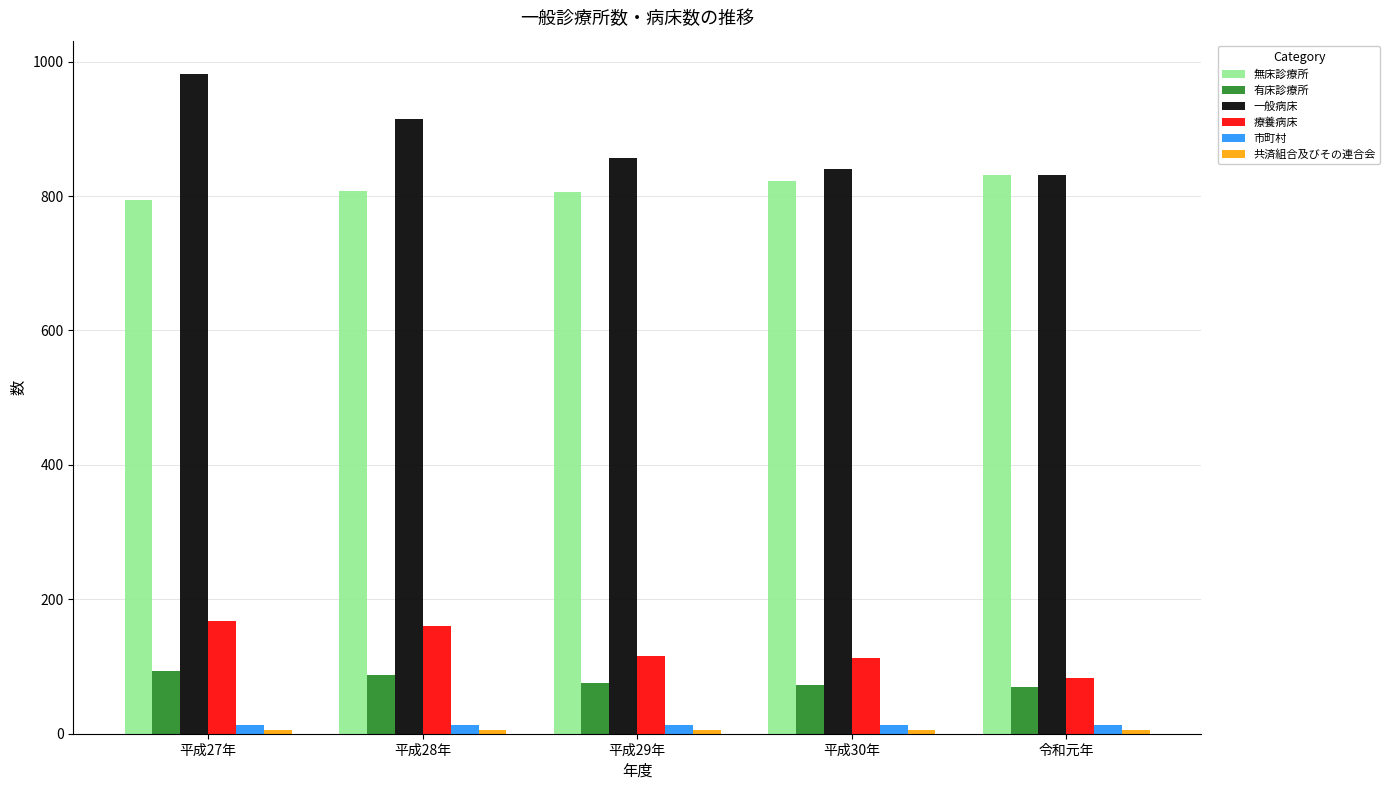

Which category has the lowest value in the 療養病床 series?

令和元年